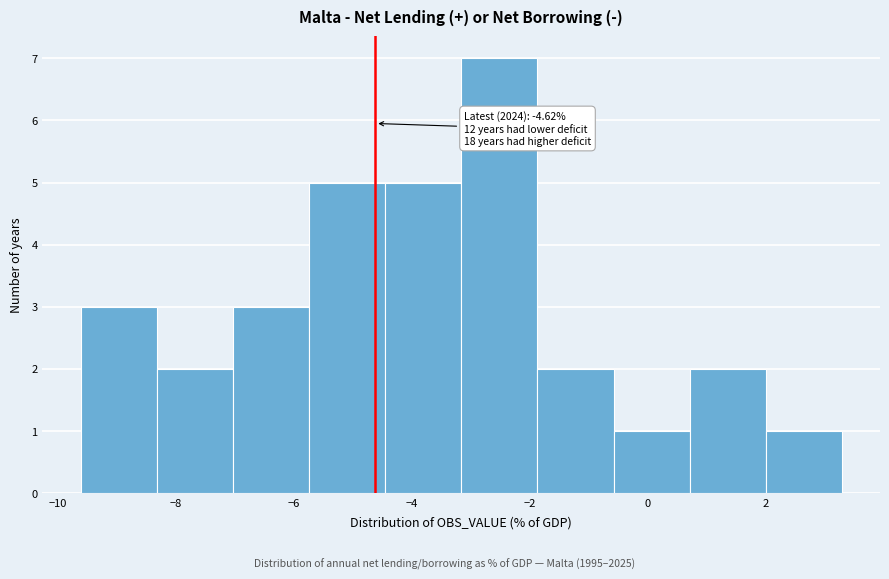

Which range on the x-axis has the tallest bar?

-3.2 to -1.8